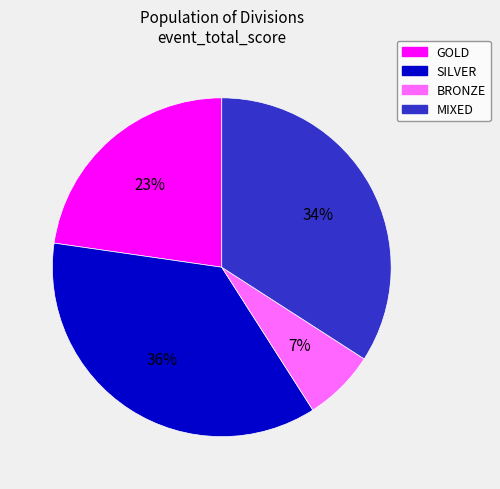

Count the number of slices in the pie.

4